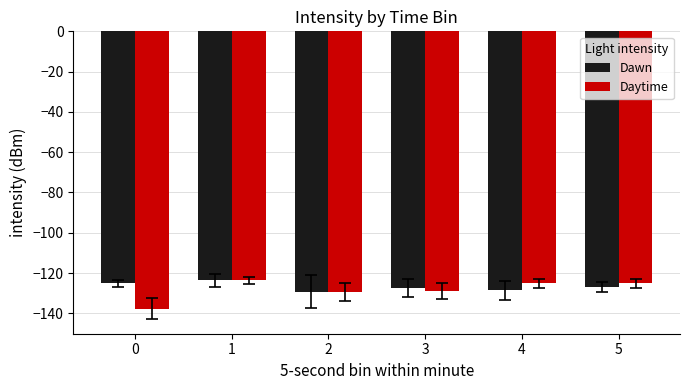

What is the spread (max minus min) of values at 4?

3.5